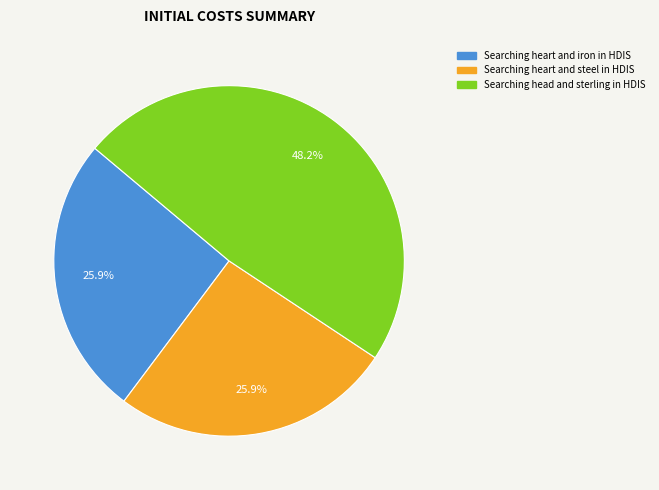

Which slice is the largest?

Searching head and sterling in HDIS